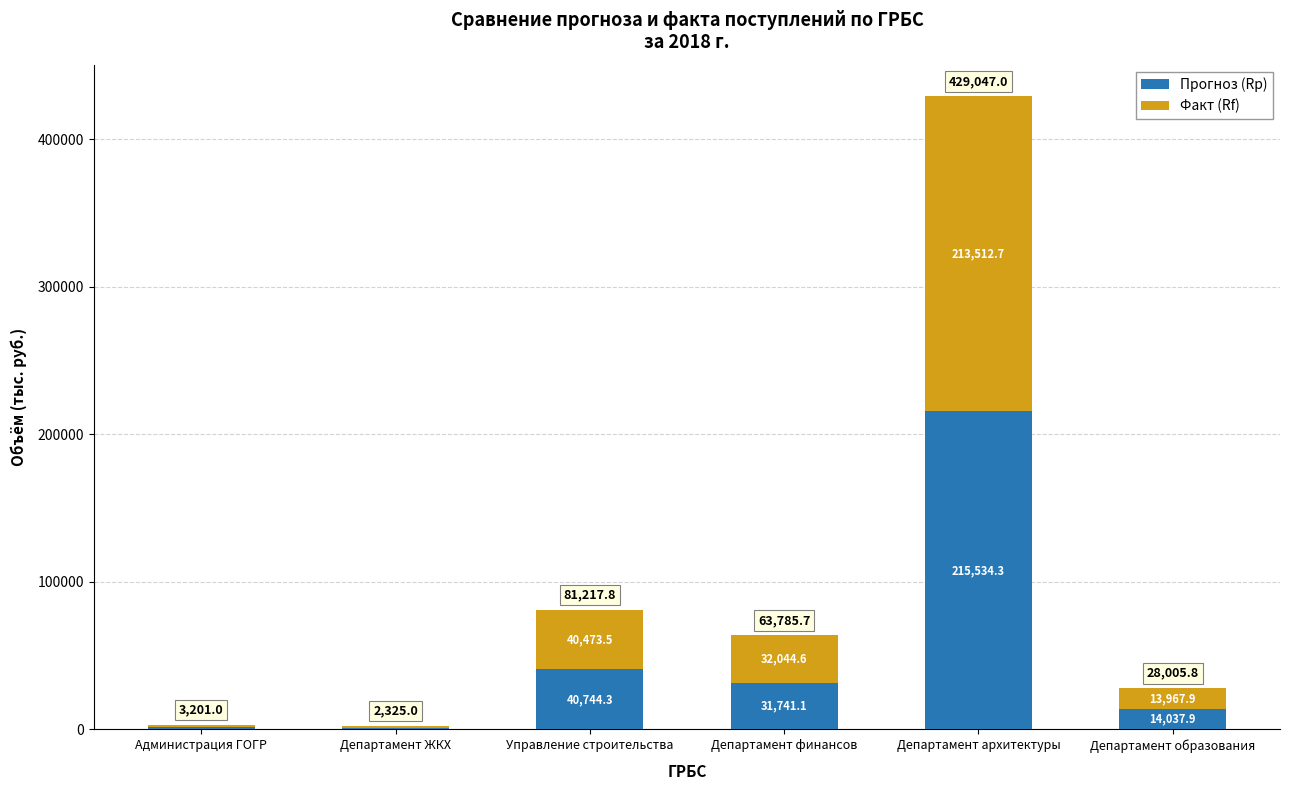

What is the sum of the Прогноз (Rp) values at Департамент финансов and Управление строительства?

72485.4